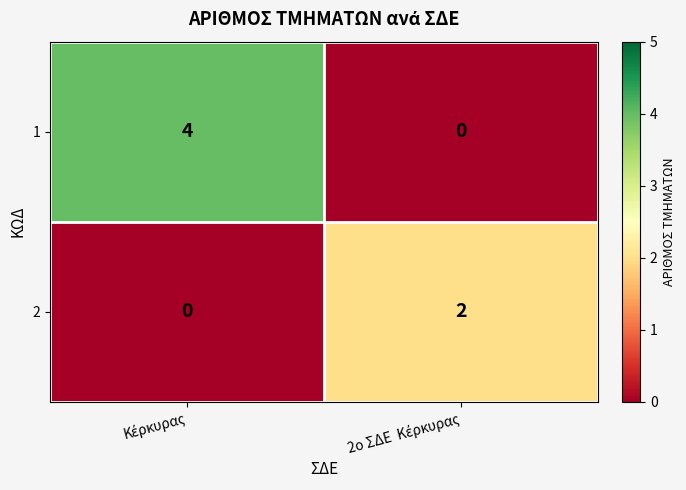

List the series in order of their overall mean, highest first.

1, 2